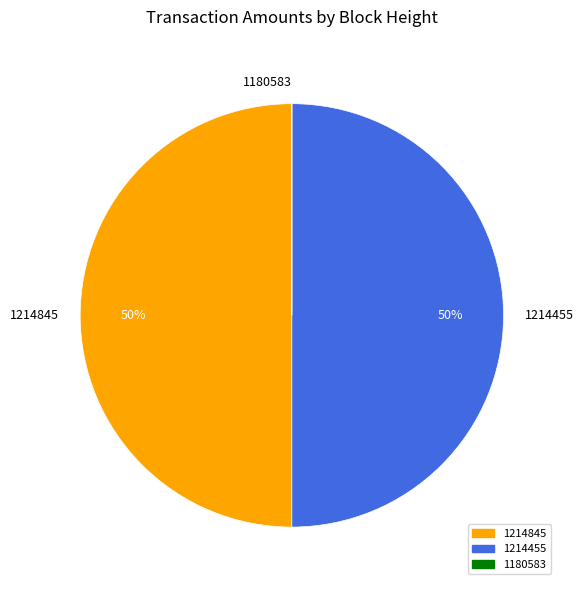

To the nearest percent, what portion does 1214845 represent?

50%